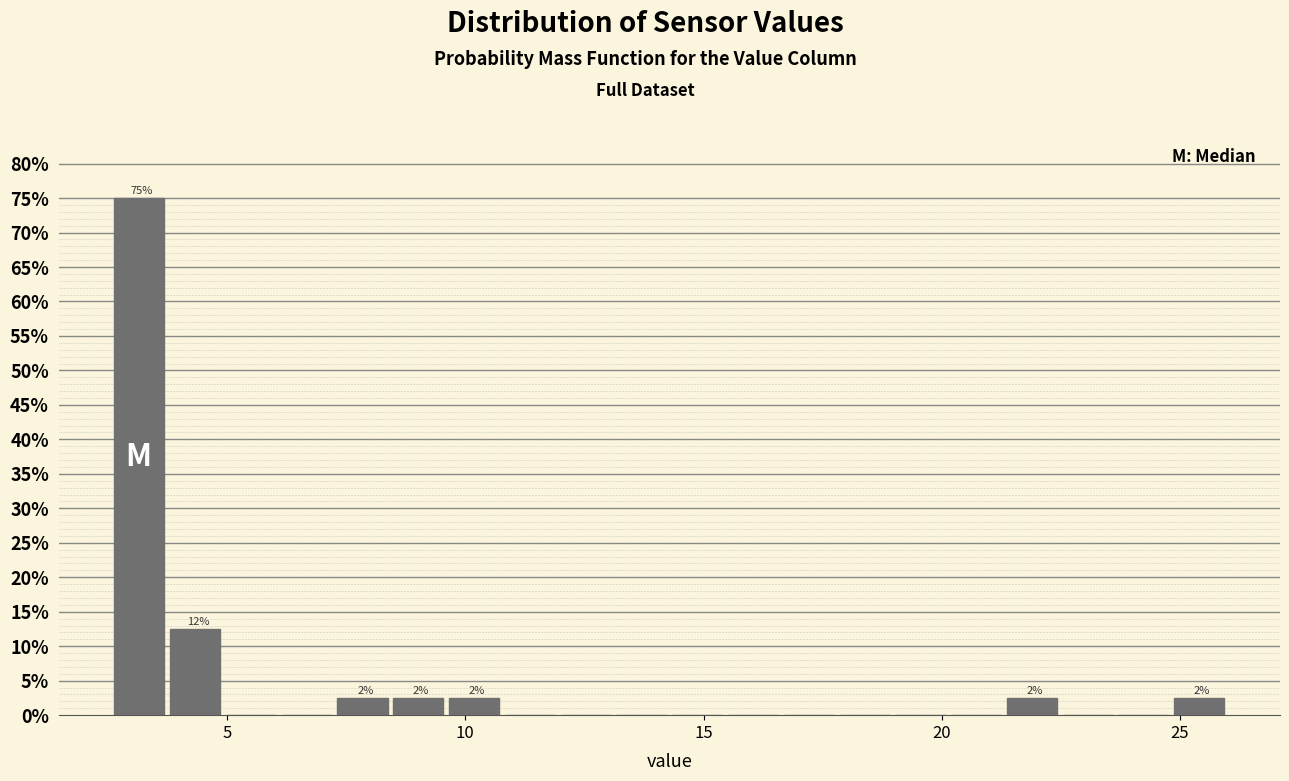

Around what value on the x-axis is the tallest bar? Give the approximate position of its centre, as read against the axis.

3.0